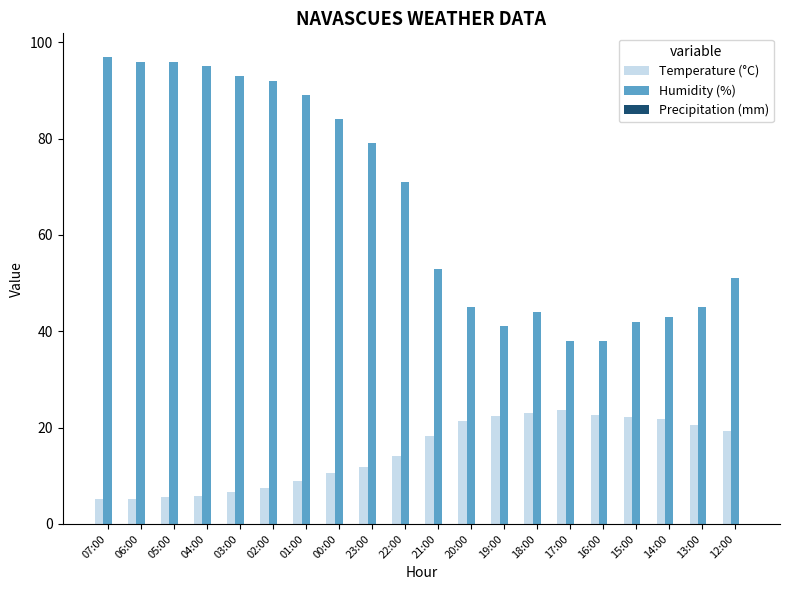

What position from the right is 23:00?

12